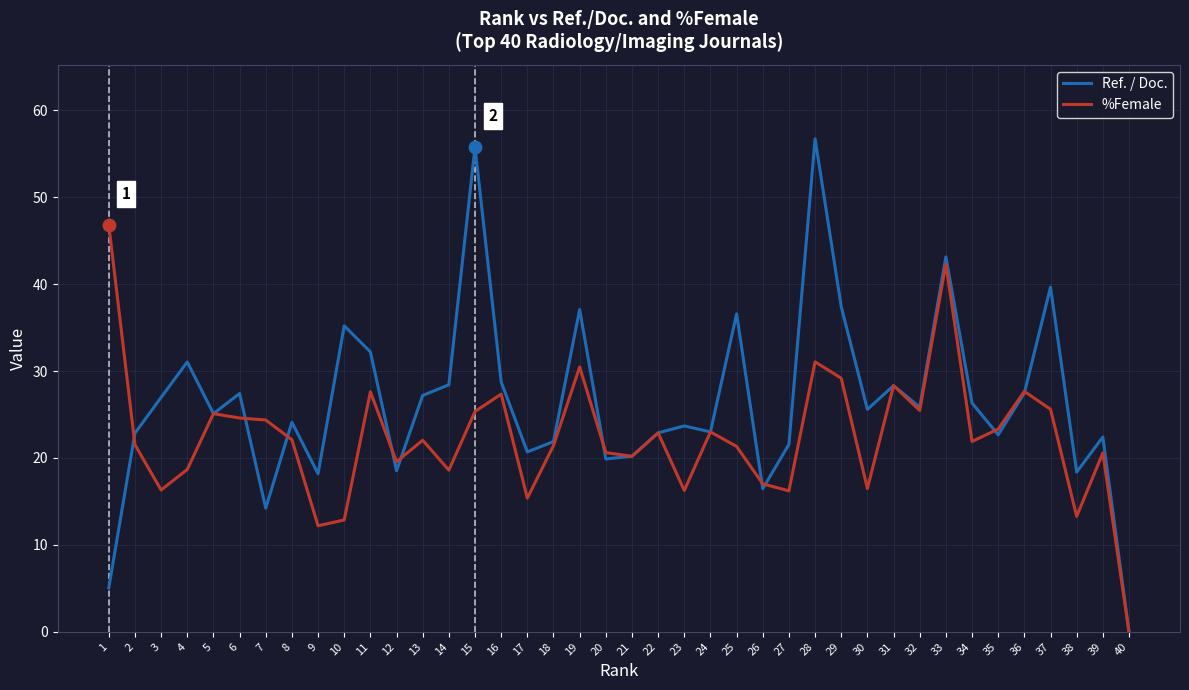

Which series has the largest total across all categories?

Ref. / Doc.